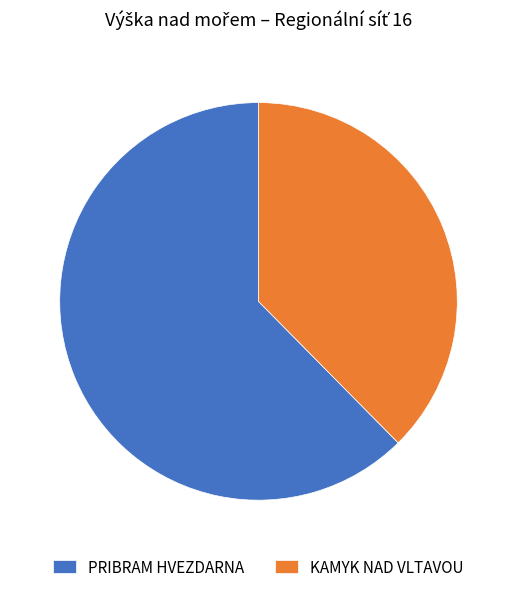

Which slice is the smallest?

KAMYK NAD VLTAVOU